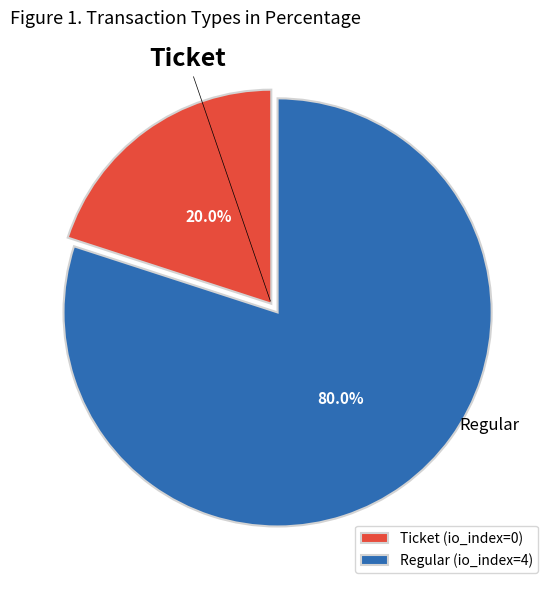

The Ticket slice represents 1% of the pie. True or false?

False